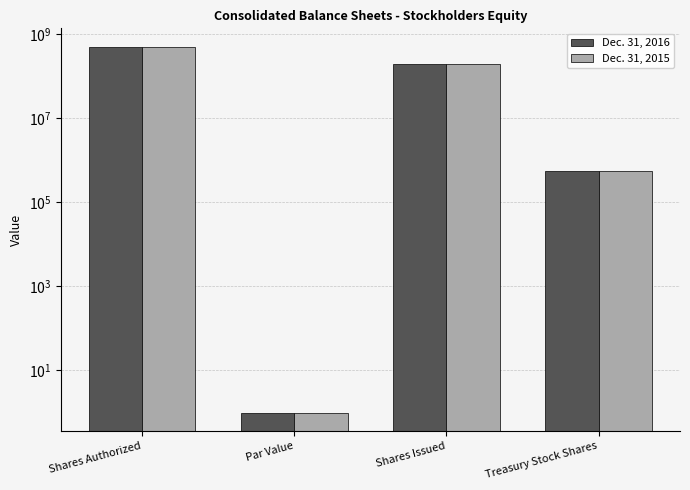

At which category is the sum across all series the highest?

Shares Authorized